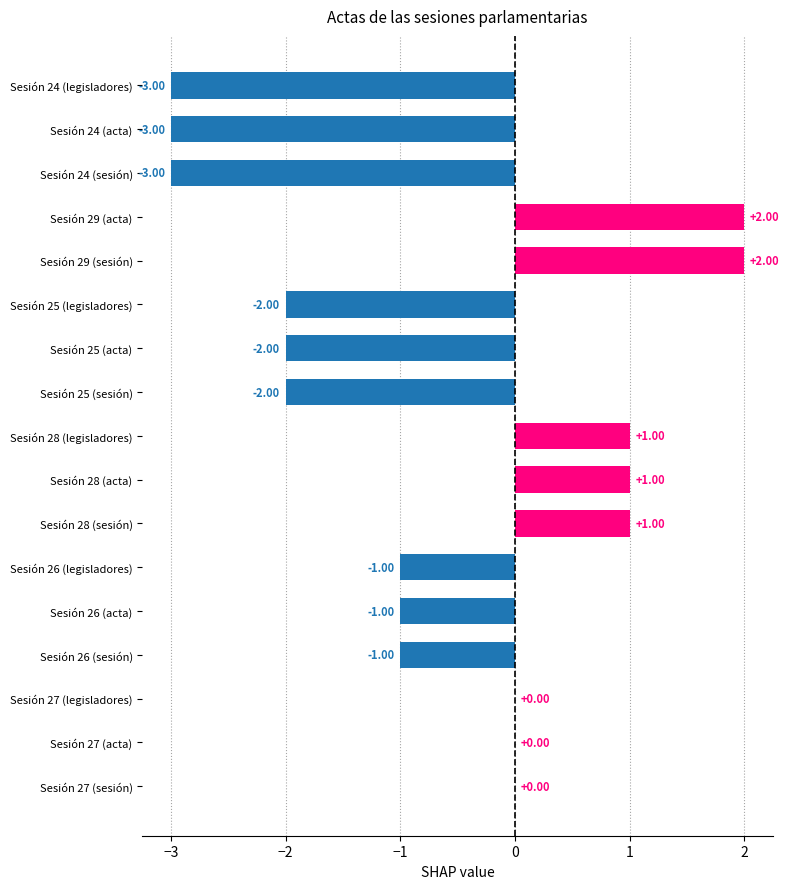

Count the values in the range -2 to 1.

12